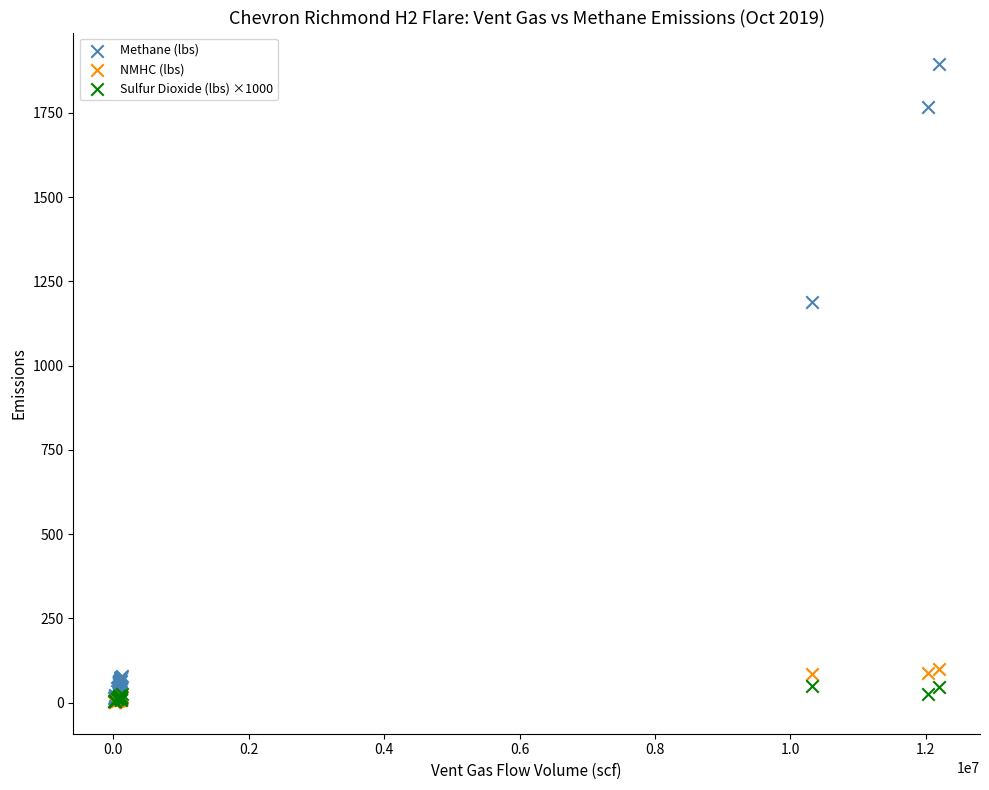

Across all series, what Y value is closest to 948?

1189.3